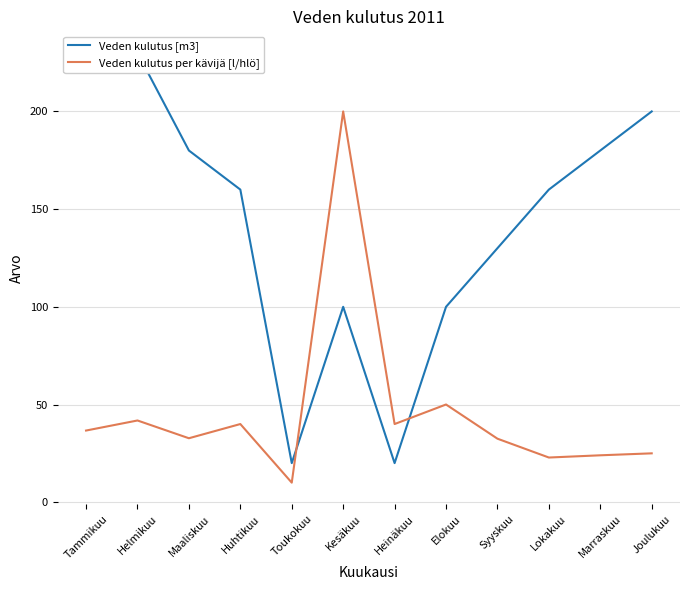

At which category does Veden kulutus per kävijä [l/hlö] reach its first local valley?

Maaliskuu